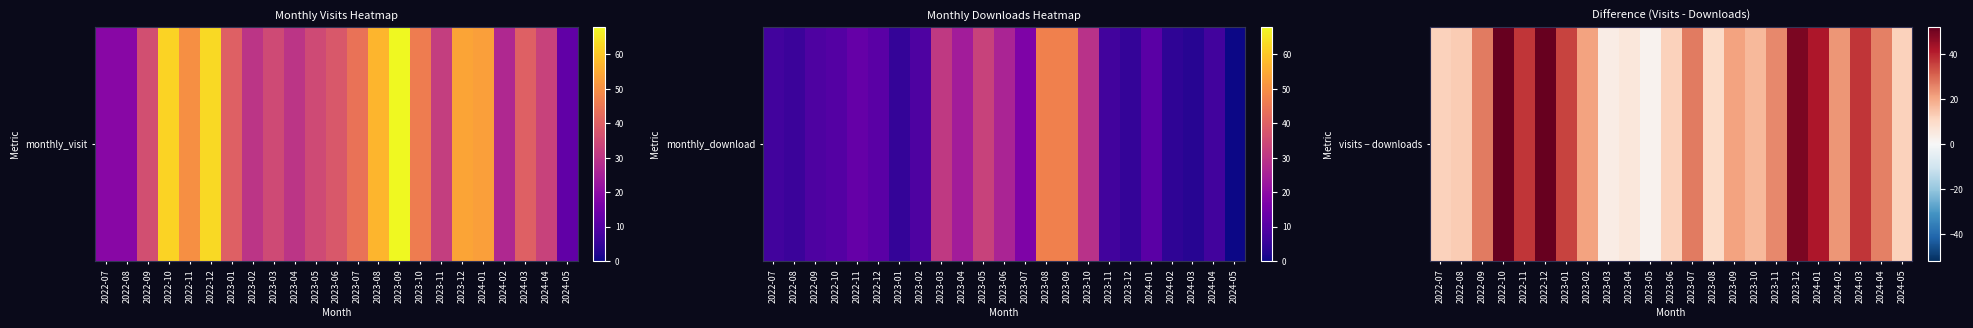

Reading left to right, extract all data points from this chart.

12	13	27	52	37	52	35	21	4	6	2	12	27	10	21	17	25	49	42	23	37	26	12